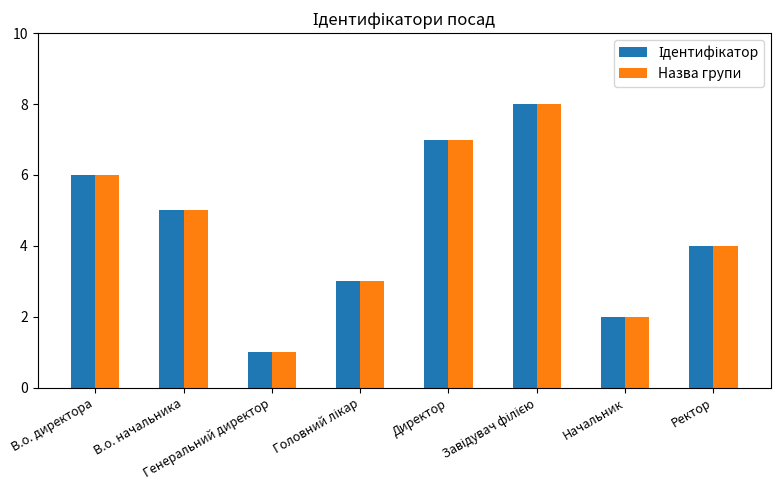

What is the maximum value shown in the chart?

8